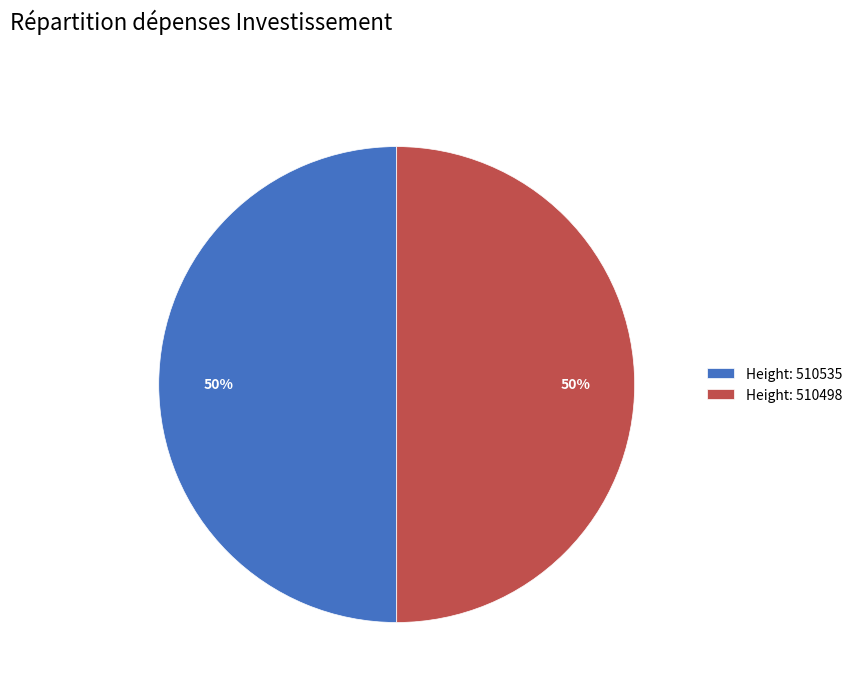

To the nearest percent, what portion does Height: 510535 represent?

50%